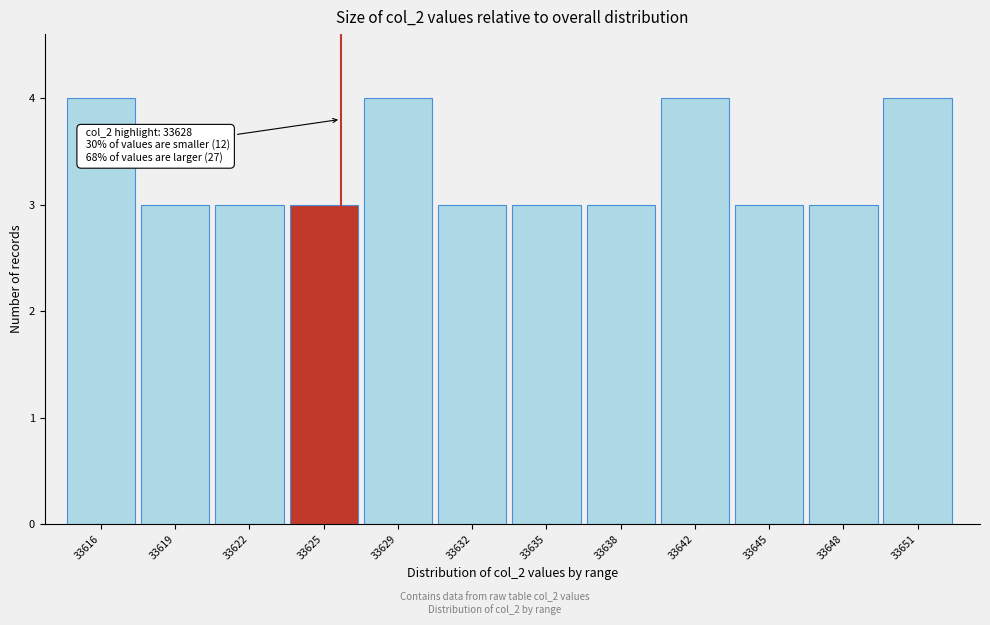

Reading left to right, extract all data points from this chart.

33616=4	33619=3	33622=3	33625=3	33629=4	33632=3	33635=3	33638=3	33642=4	33645=3	33648=3	33651=4